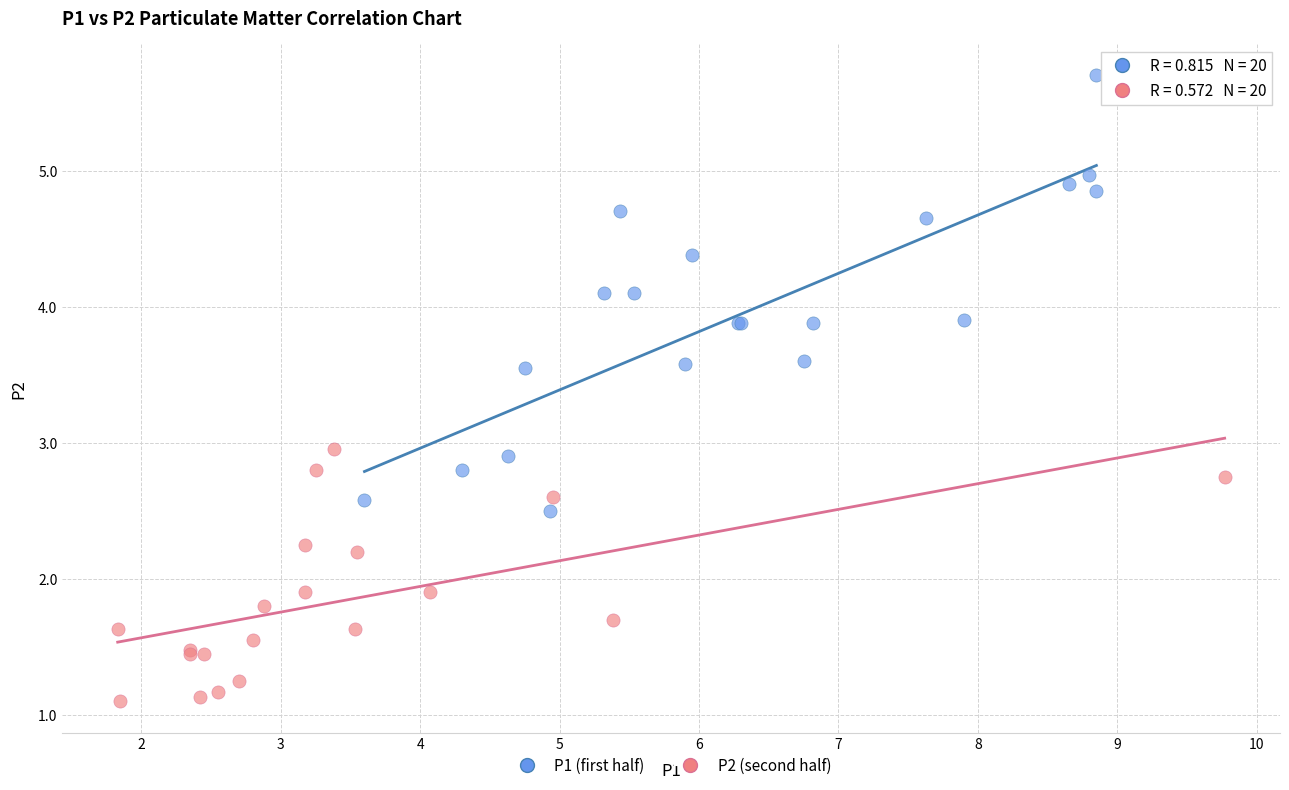

Which series reaches the minimum Y coordinate?

P2 (second half)